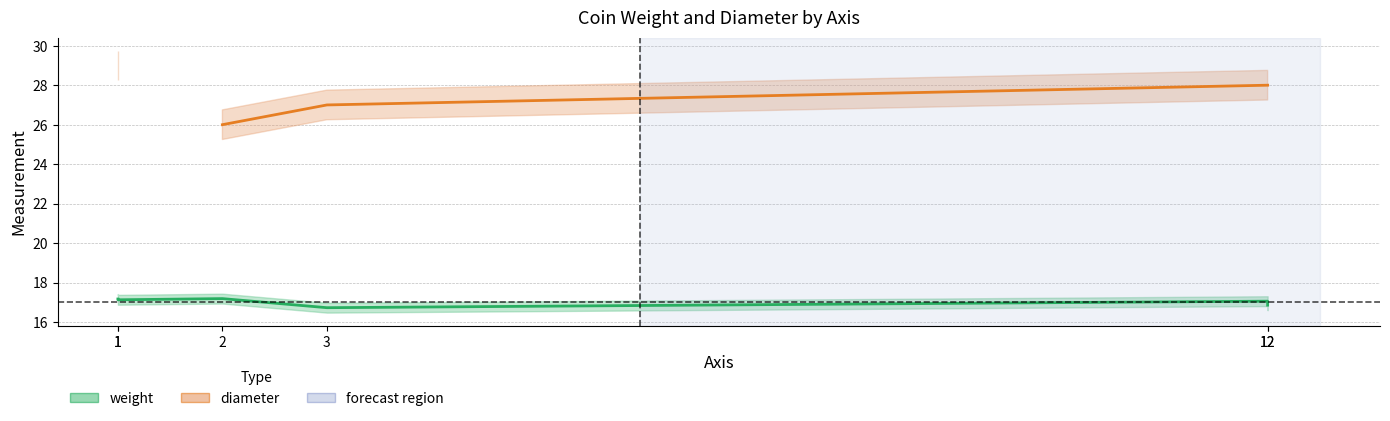

What is the spread (max minus min) of values at 12?

10.9